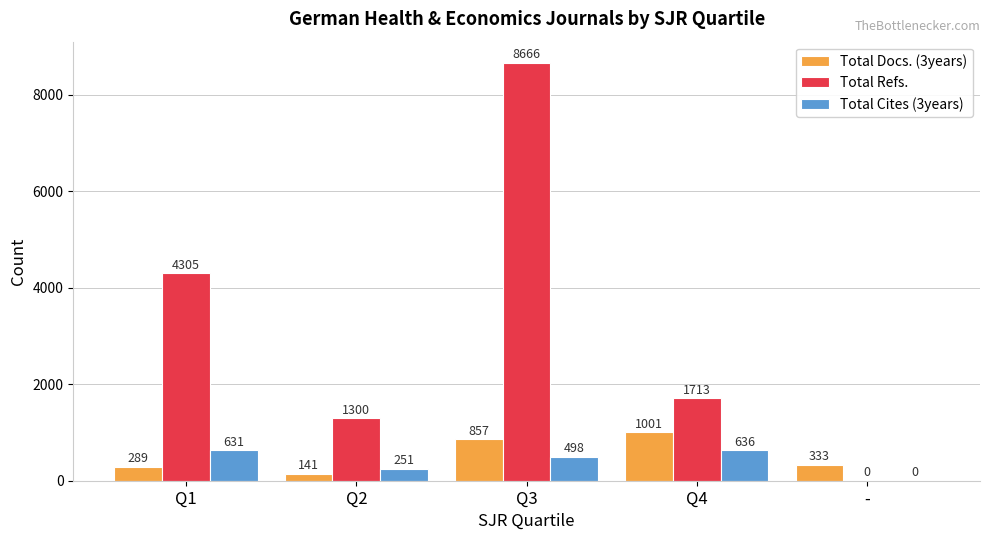

What is the sum of all Total Docs. (3years) values?

2621